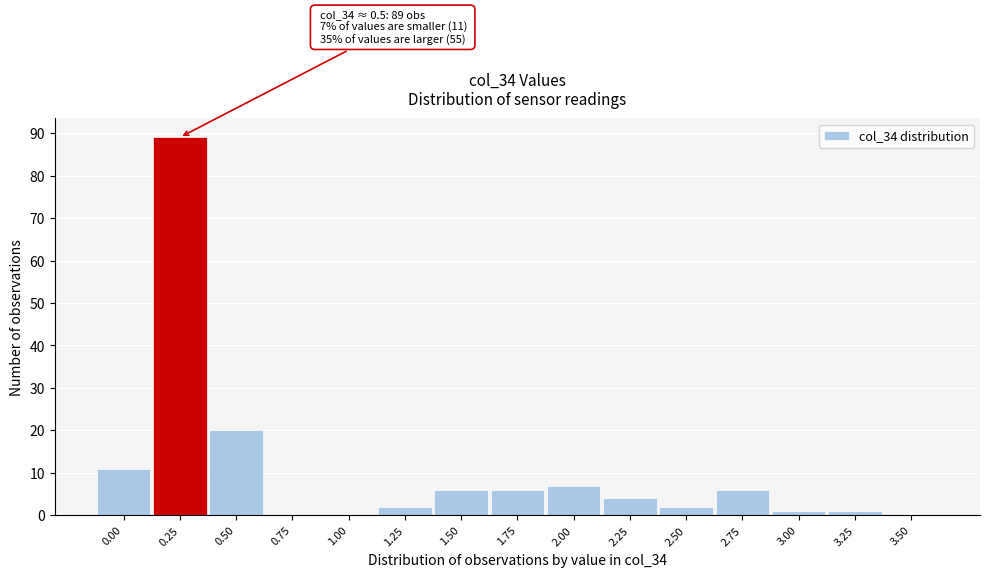

Reading left to right, transcribe all the data shown in this chart.

0.00=11	0.25=89	0.50=20	0.75=0	1.00=0	1.25=2	1.50=6	1.75=6	2.00=7	2.25=4	2.50=2	2.75=6	3.00=1	3.25=1	3.50=0